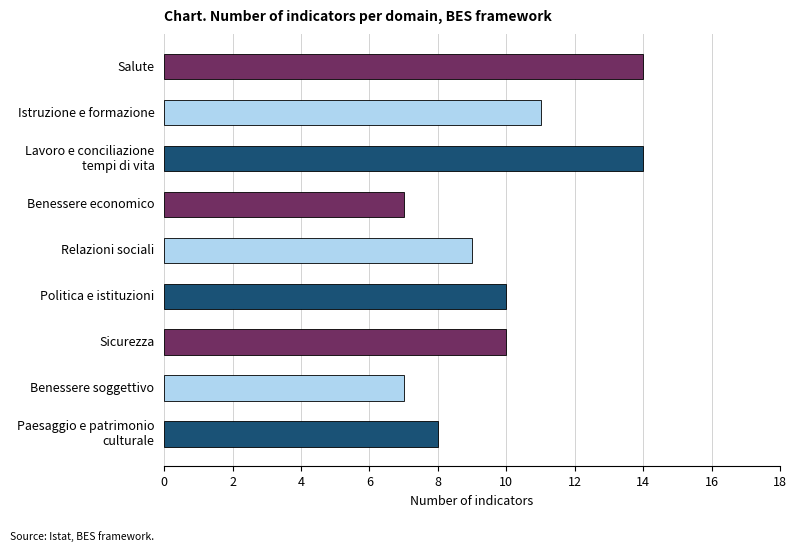

Reading top to bottom, what are all the values shown in this chart?

14	11	14	7	9	10	10	7	8